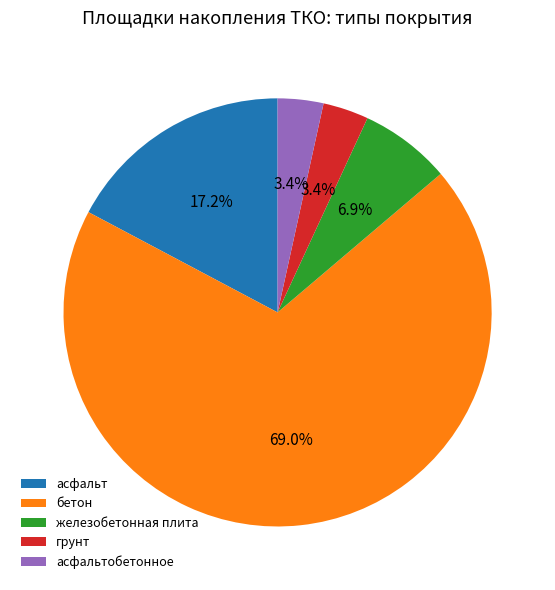

Is грунт the majority of the pie?

No